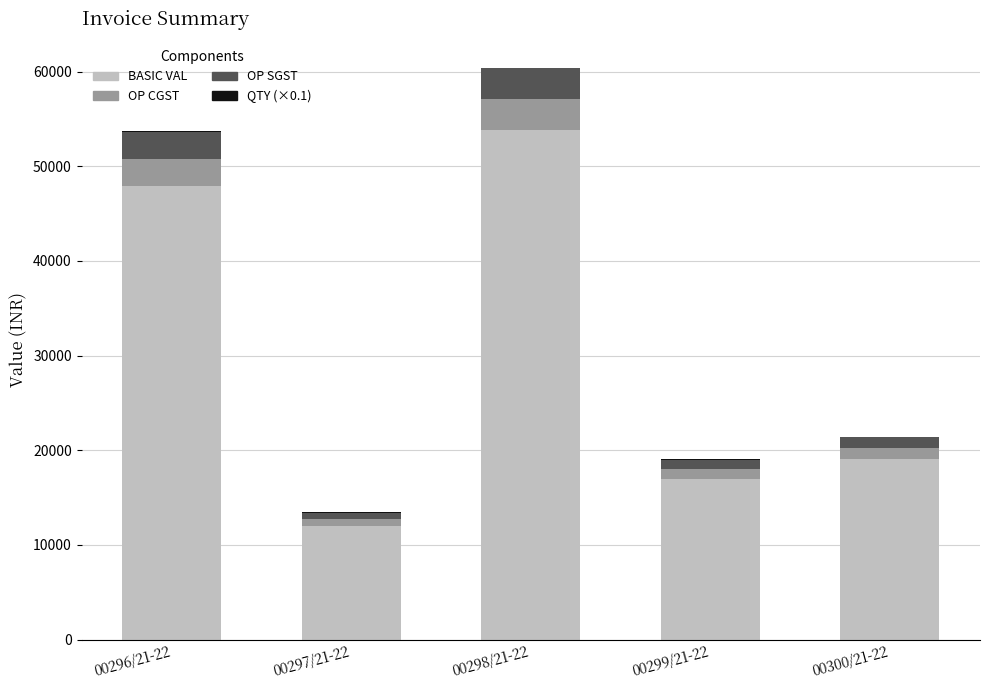

Which category has the highest value in the BASIC VAL series?

00298/21-22